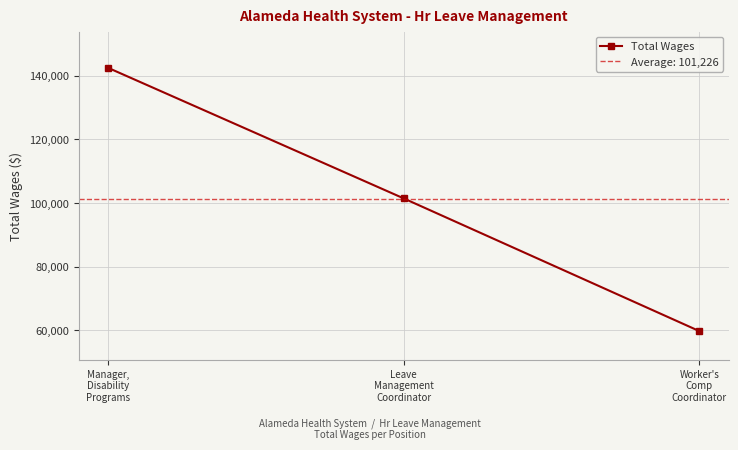

What is the greatest value displayed?

142532